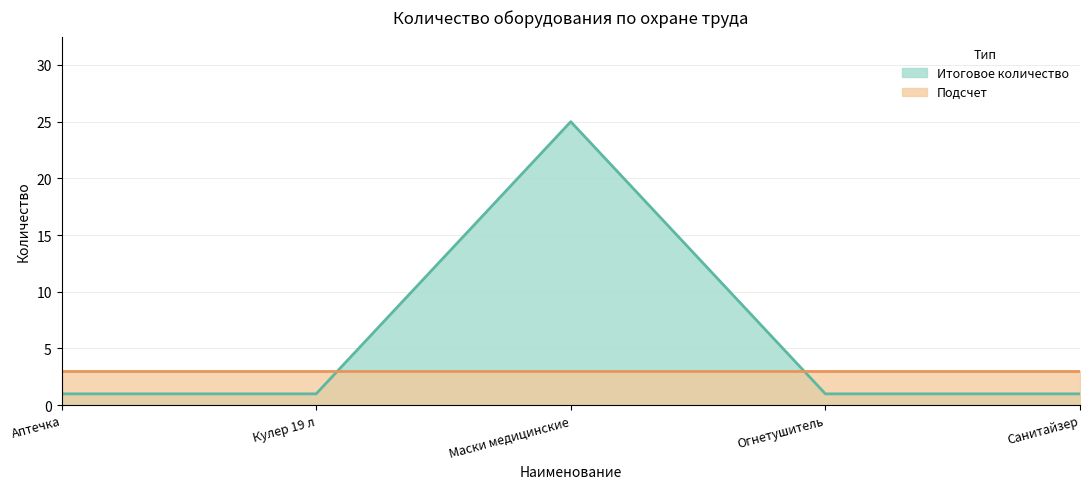

The value at Огнетушитель is 0. True or false?

False